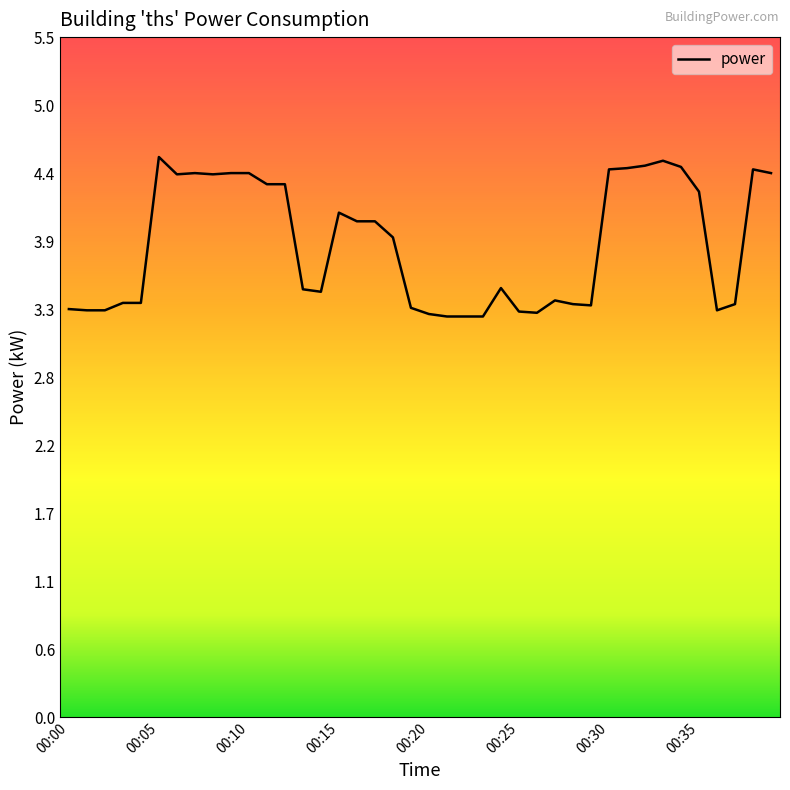

What is the difference between the maximum and minimum values?

1.3